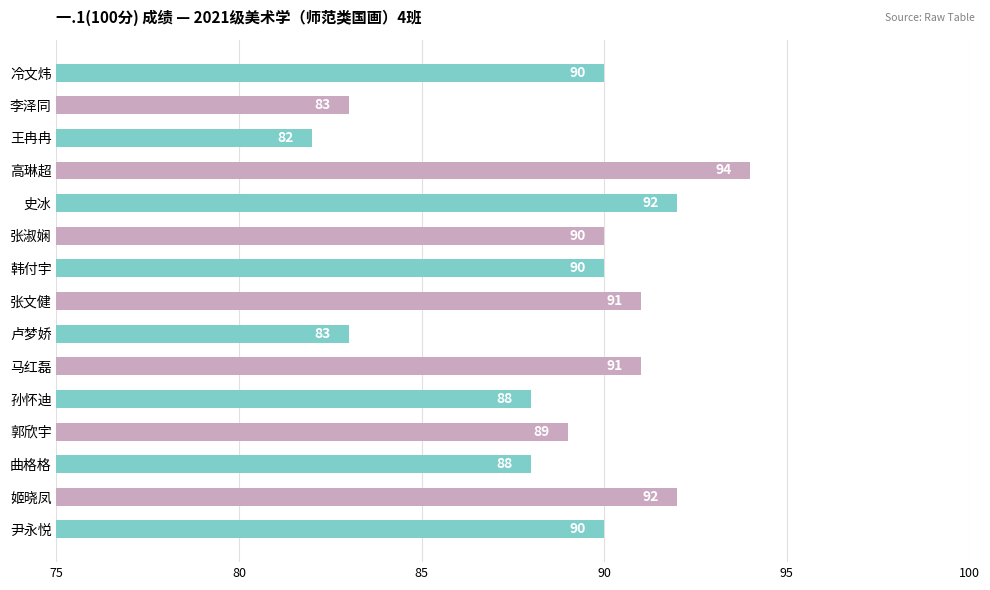

What is the change in value from 王冉冉 to 孙怀迪?

+6